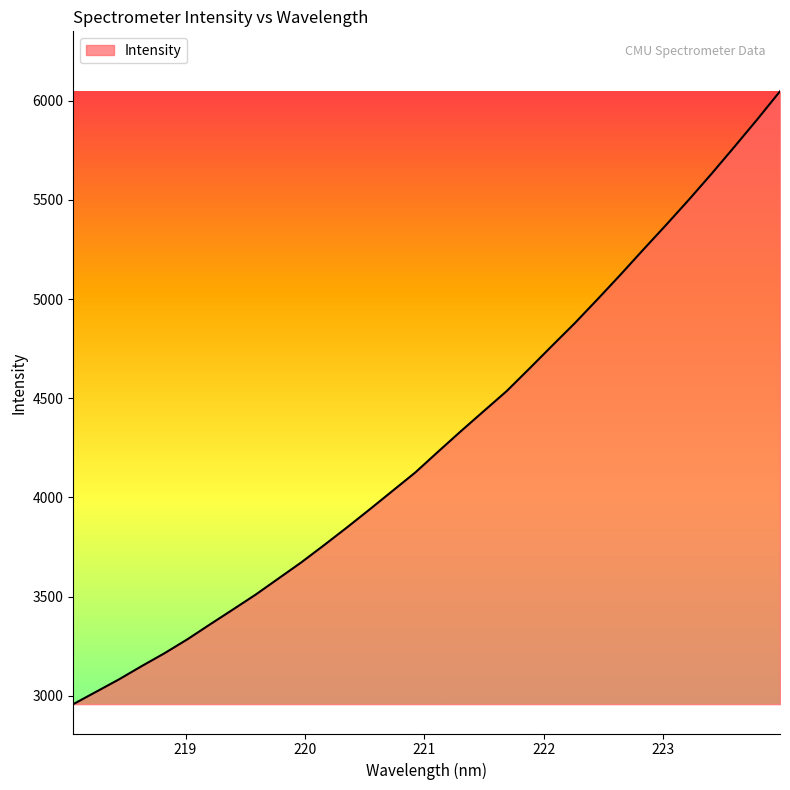

What is the minimum value shown in the chart?

2958.7